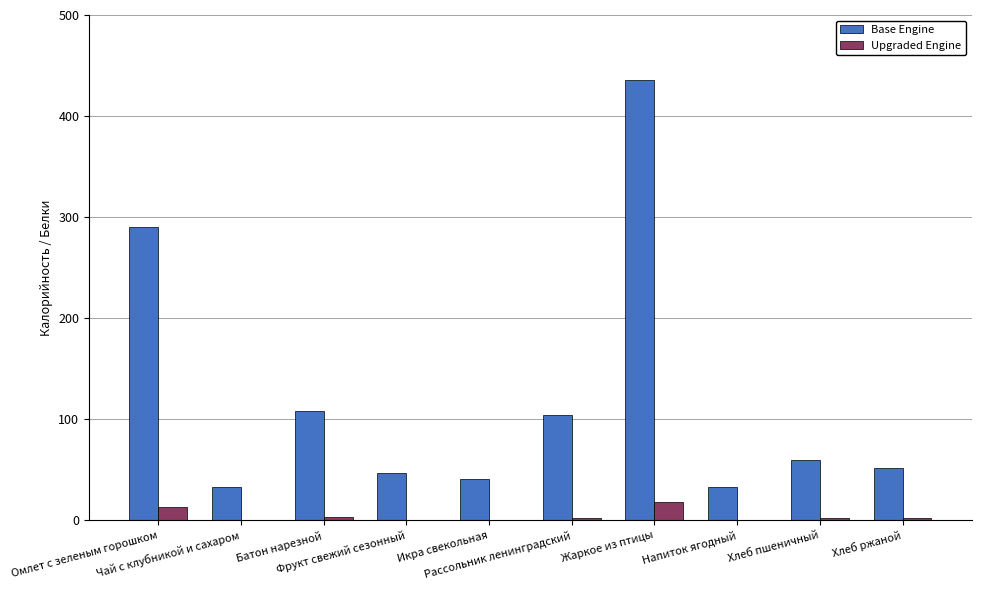

Does the chart contain stacked bars?

No